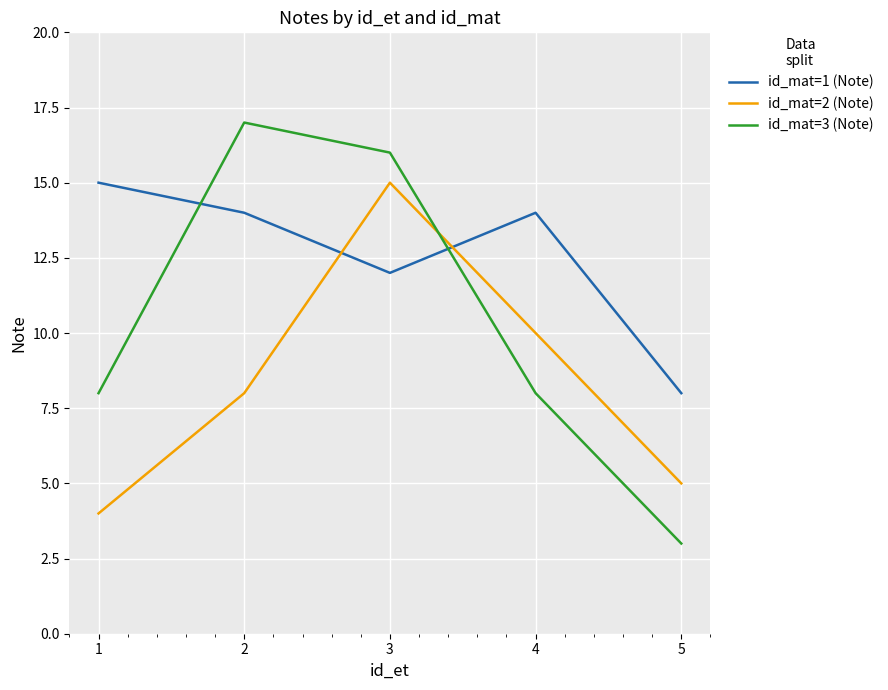

How many interior local peaks does the id_mat=3 (Note) series have?

1